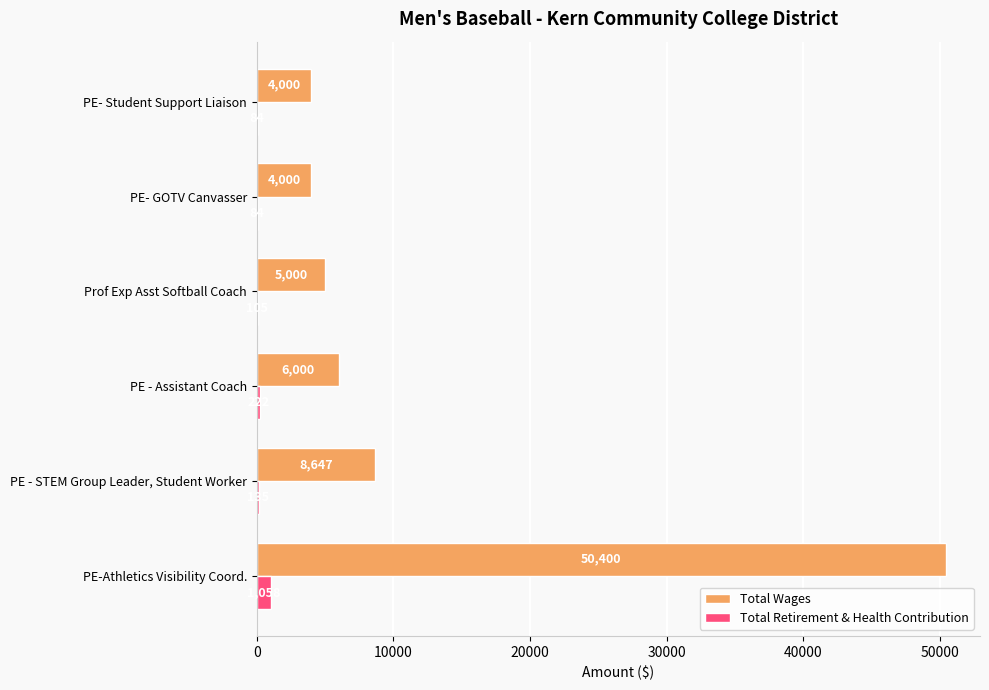

Which category has the highest value in the Total Wages series?

PE-Athletics Visibility Coord.